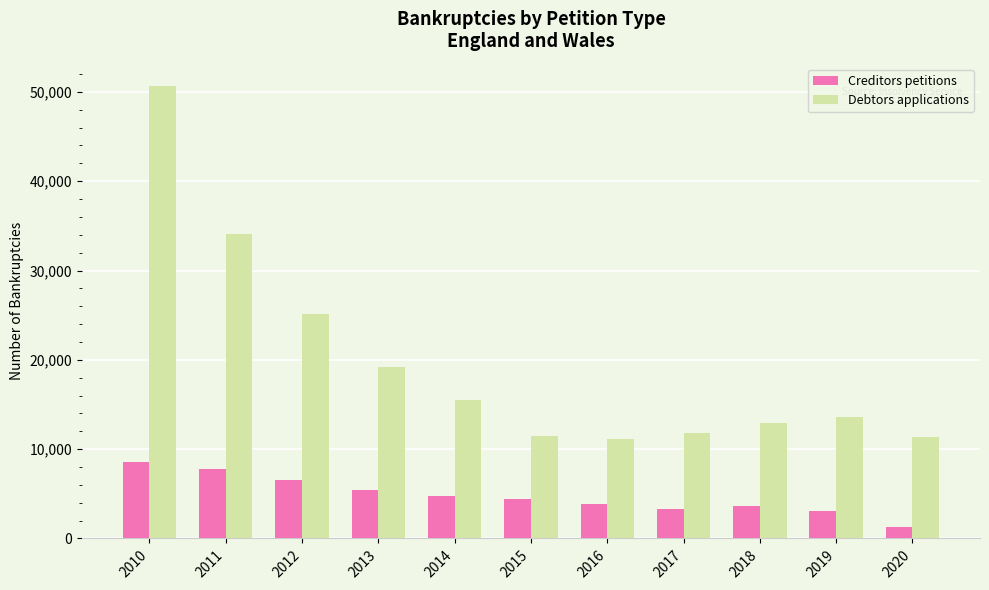

The Creditors petitions series shows 5391 at 2019. True or false?

False